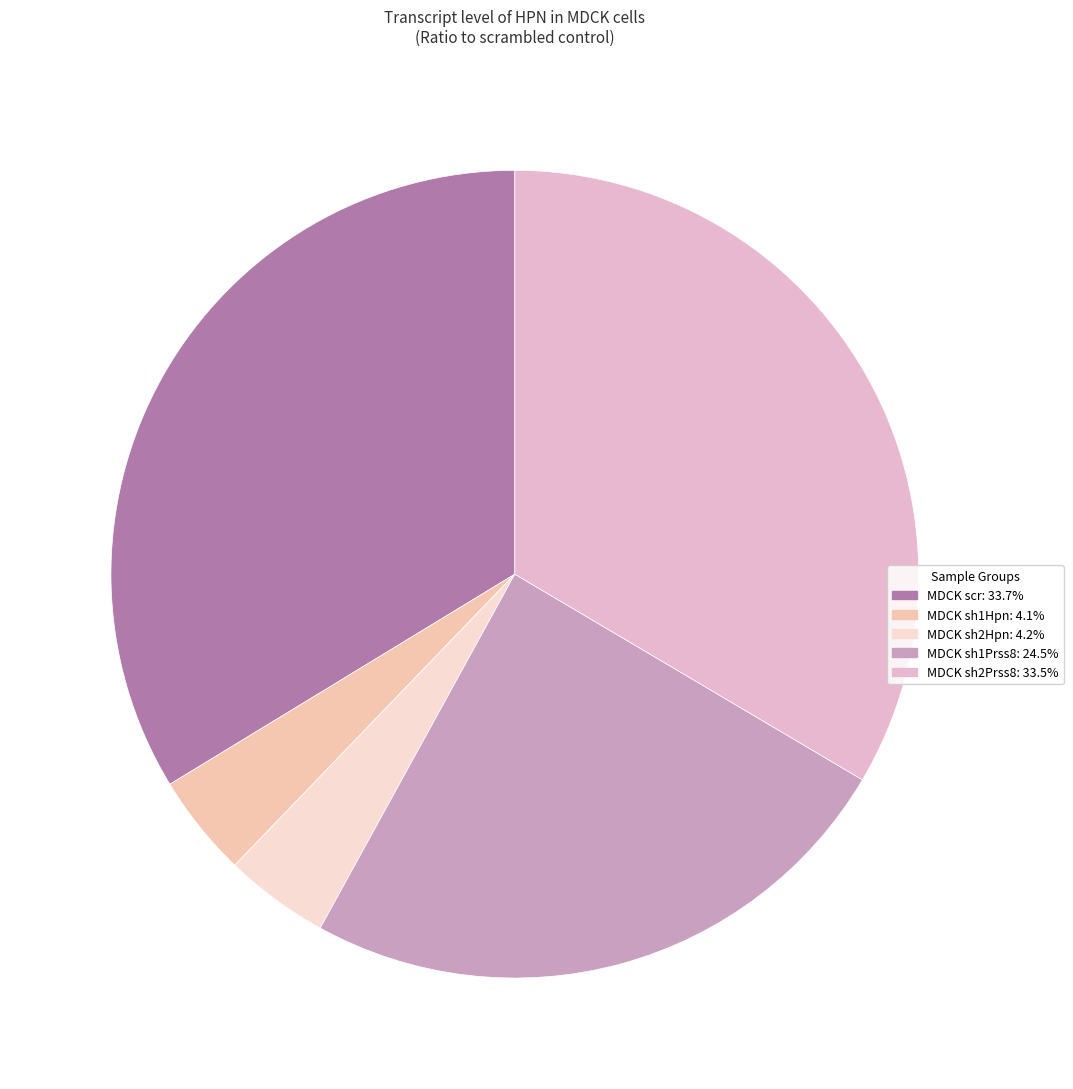

To the nearest percent, what is the difference between the largest and smallest slice percentages?

30%